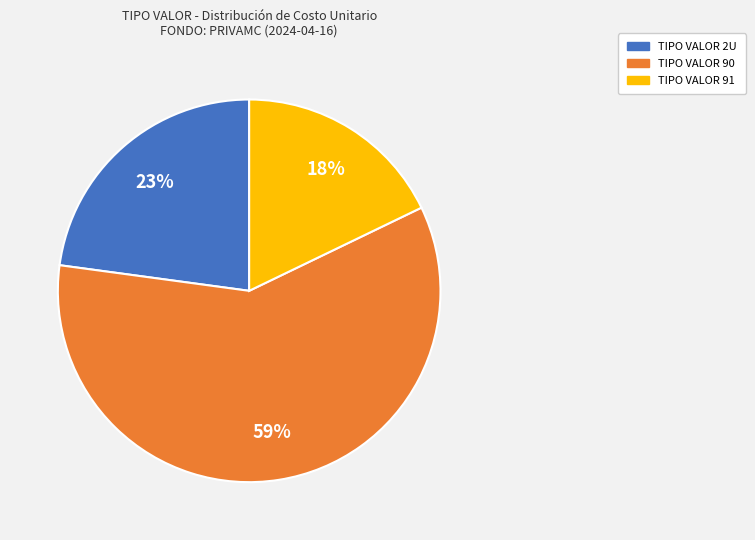

Is there a majority slice in this chart?

Yes